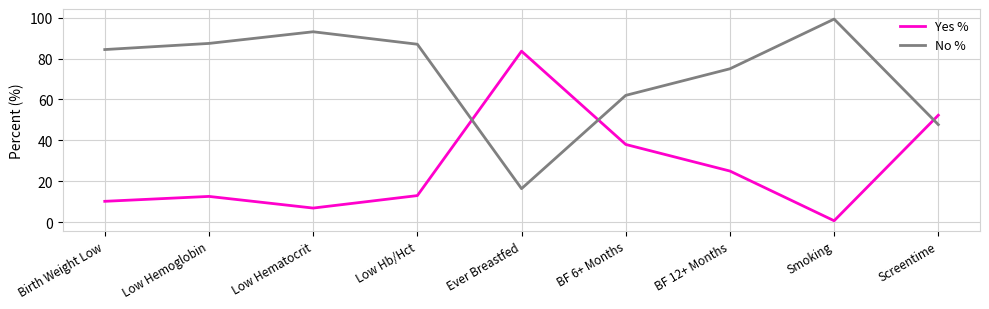

How many lines are shown in the chart?

2